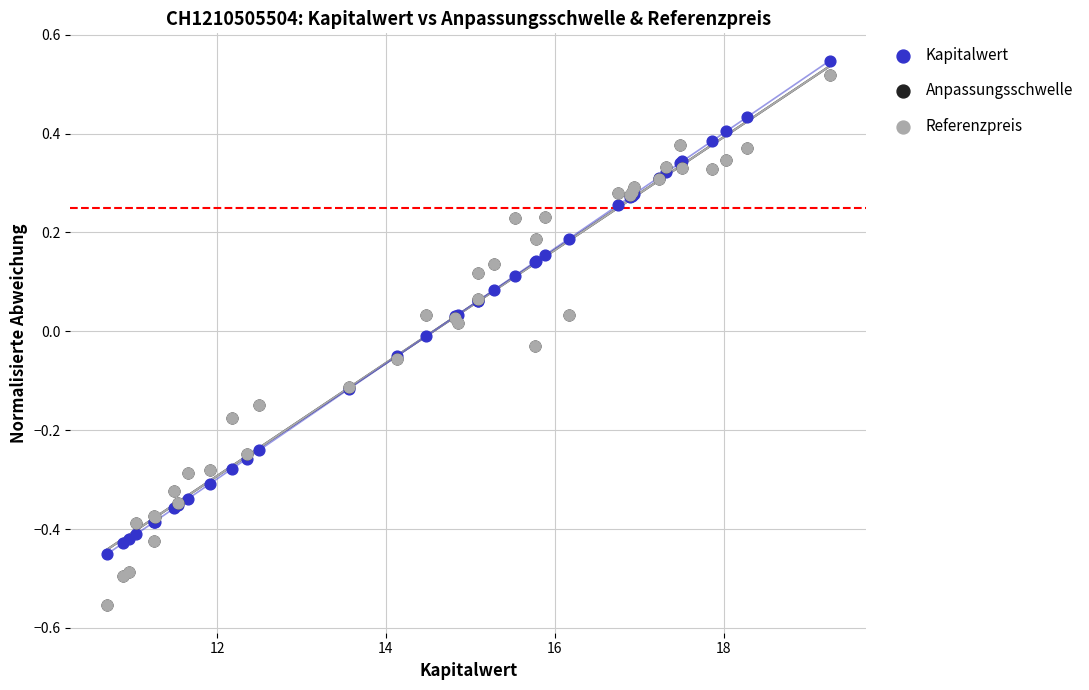

What are all the series names shown in the legend?

Kapitalwert, Anpassungsschwelle, Referenzpreis